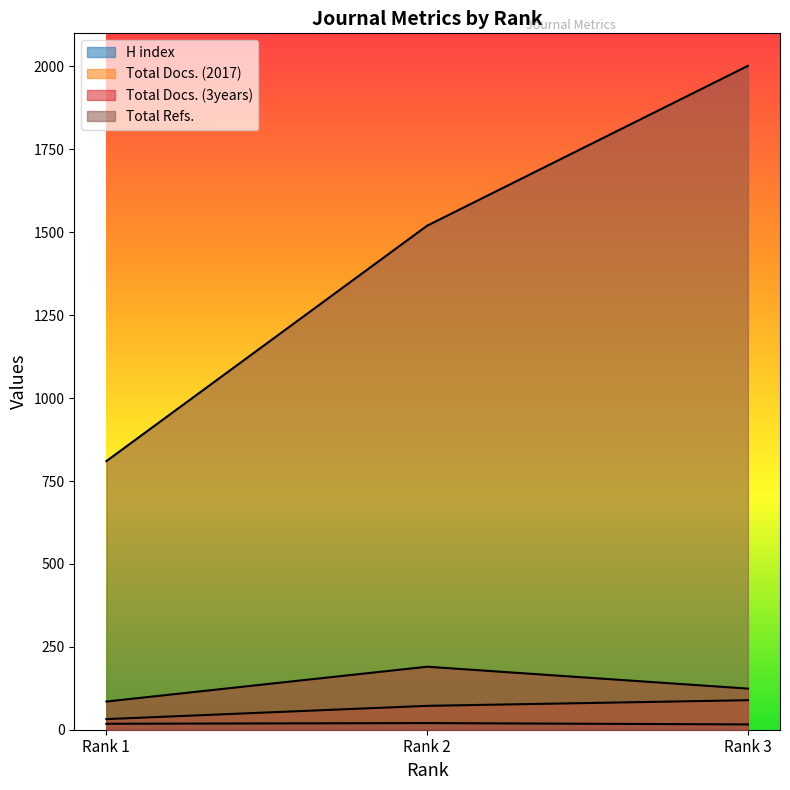

Is it true that Total Docs. (3years) equals 129 at Rank 1?

False